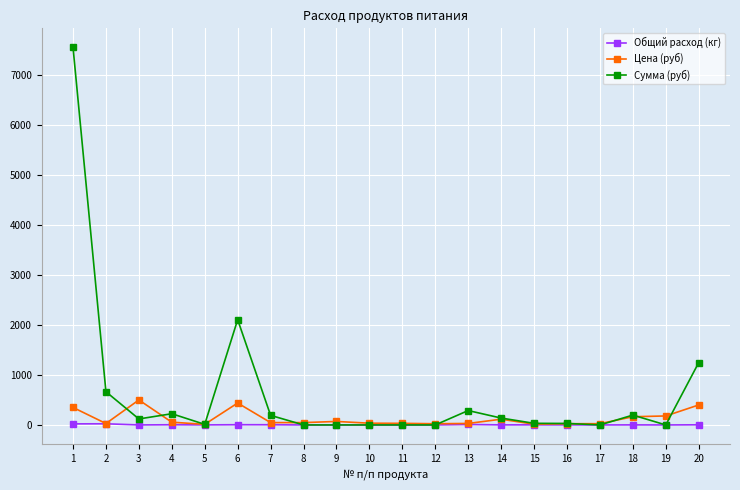

What is the total value across all series at 17?

25.0